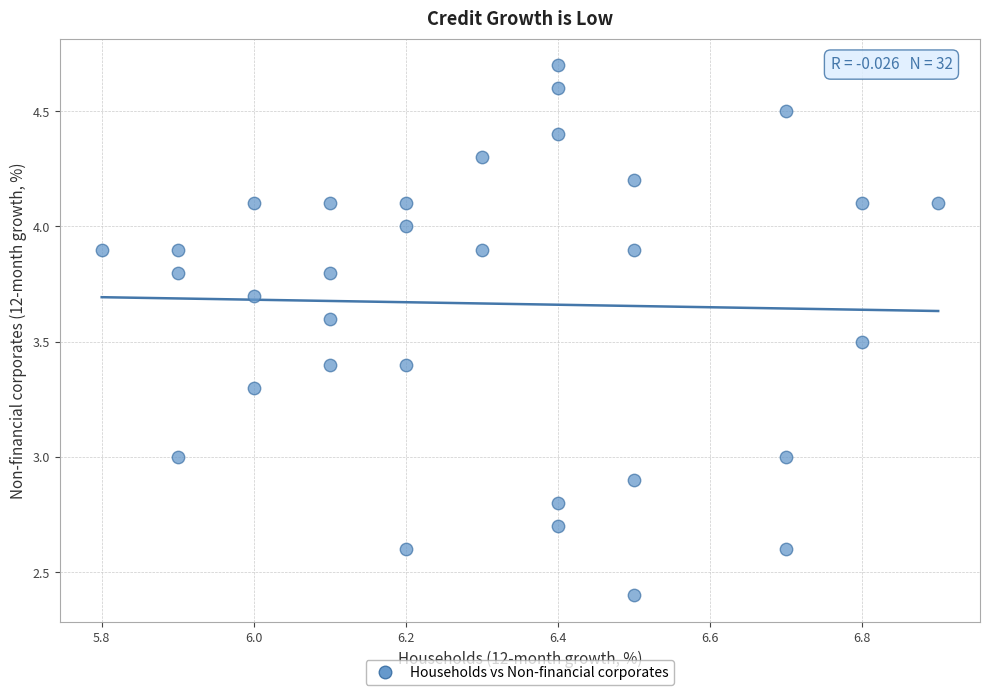

What is the range of Y values (max minus min)?

2.3